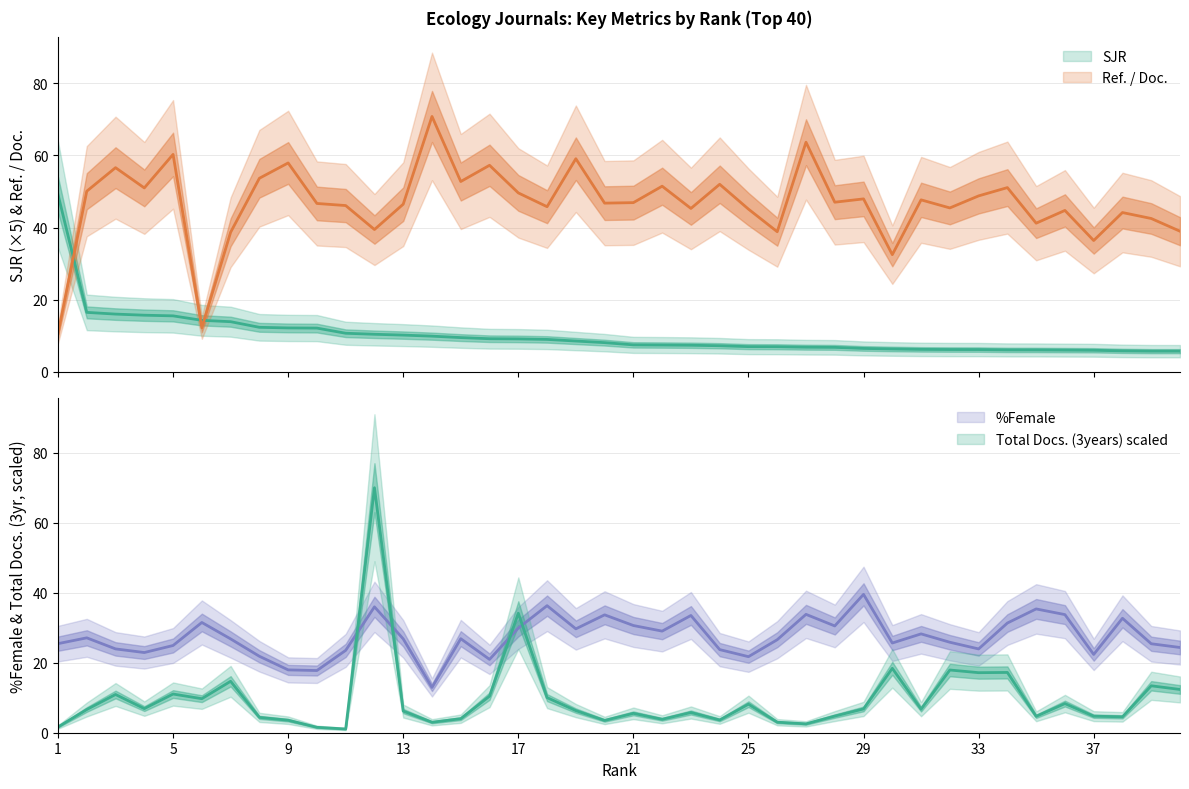

At 35, list the series in order from smallest to largest.

Total Docs. (3years), SJR, %Female, Ref. / Doc.